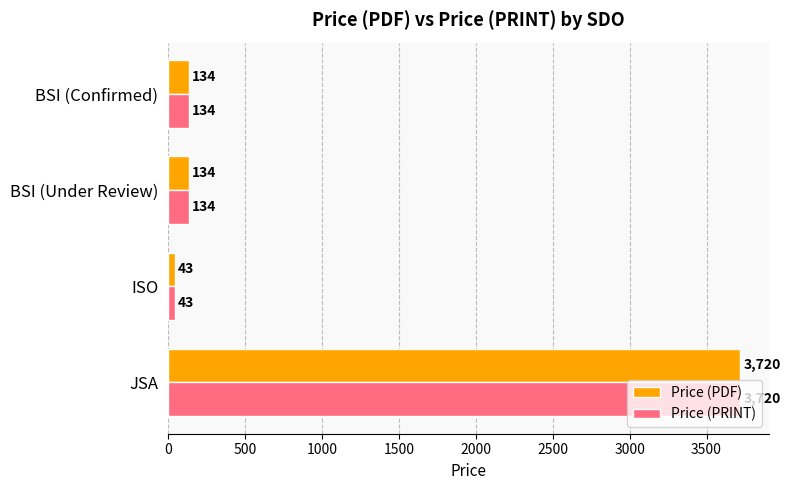

Count the number of data series in this chart.

2